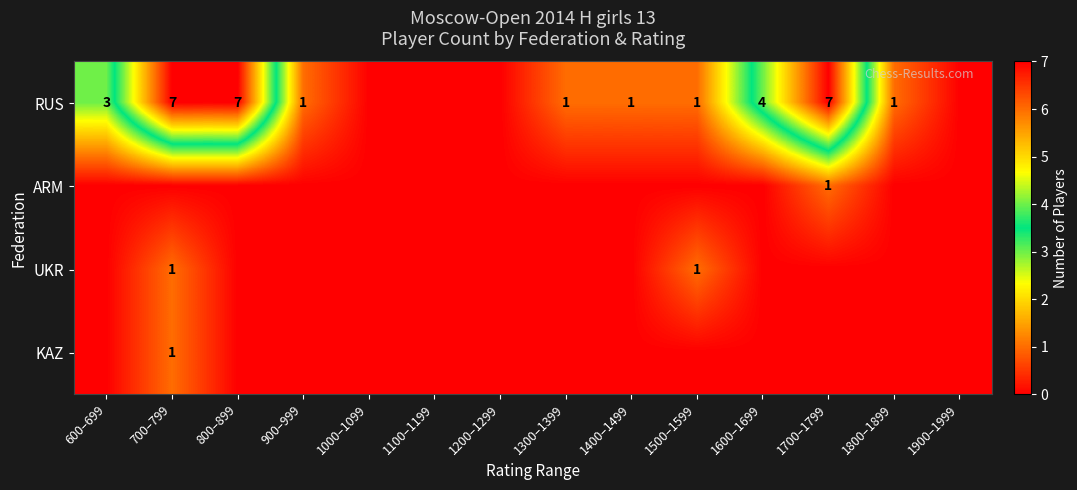

The RUS series shows 0 at 1300–1399. True or false?

False